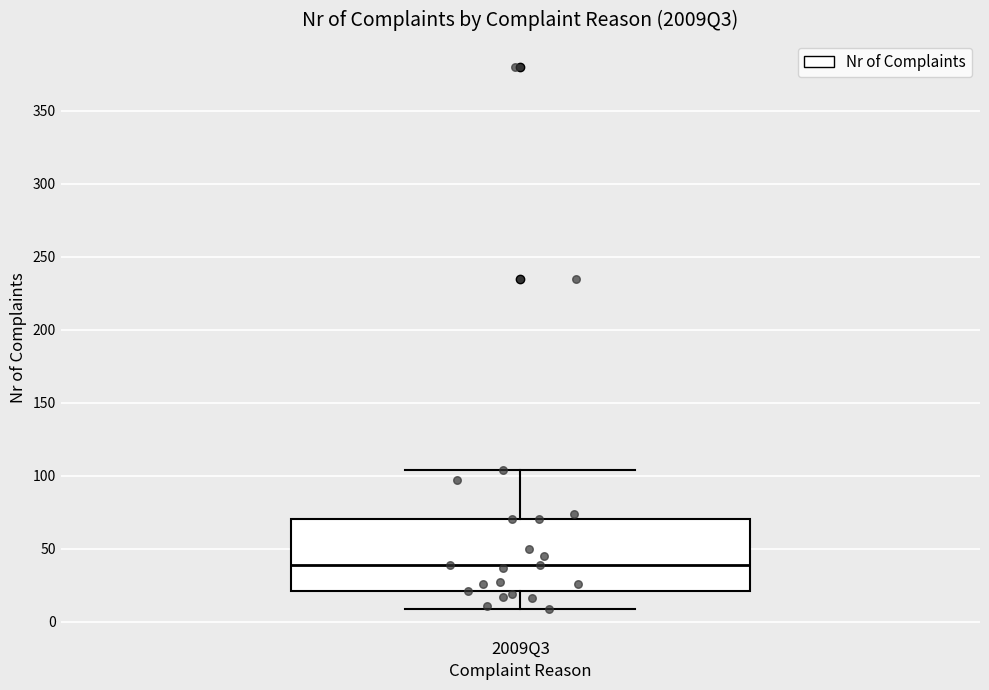

Read this box plot against the y-axis: the position of the median line, the range covered by the box, and the ends of both whiskers. The values are not printed on the chart, so give them approximately, as read against the axis.

median 40, box 20 to 70, whiskers 10 to 105